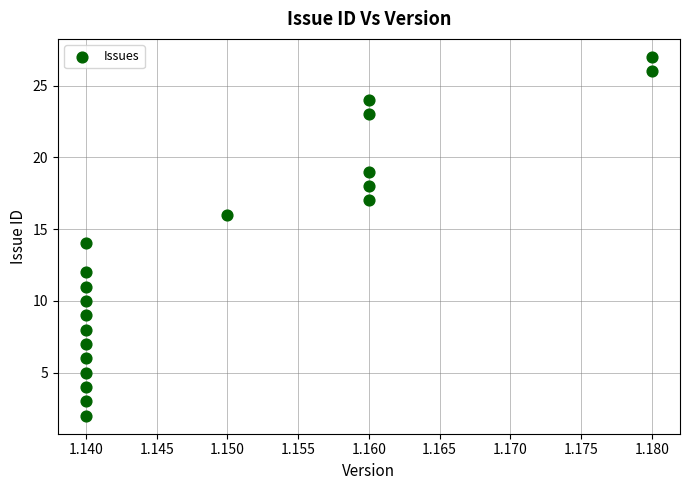

Count the number of points in this scatter plot.

20